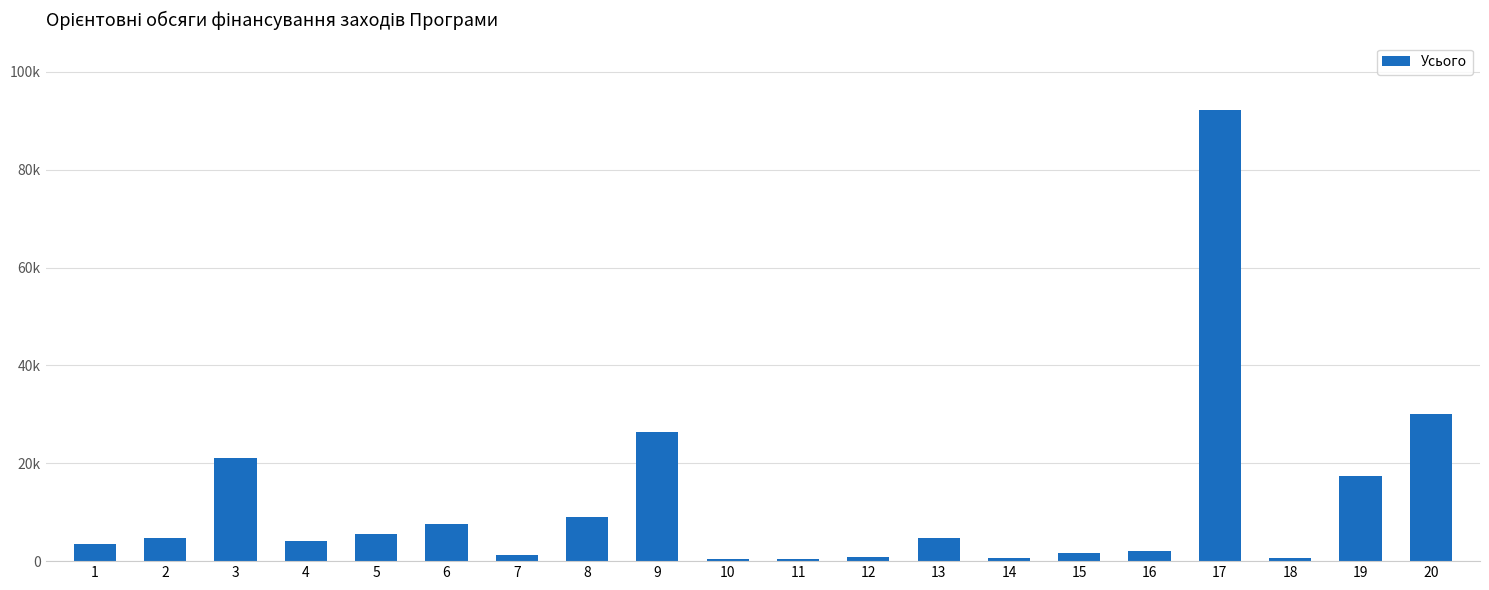

Is it true that the value at 19 is 3738.0?

False